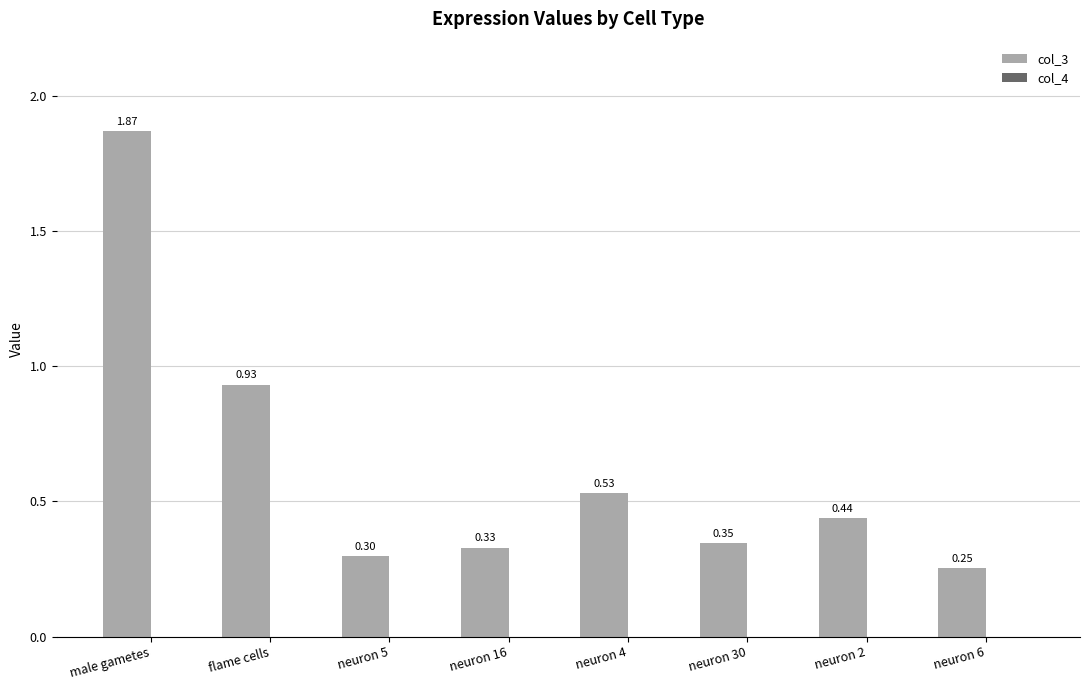

Is it true that col_3 equals 0.1 at neuron 4?

False